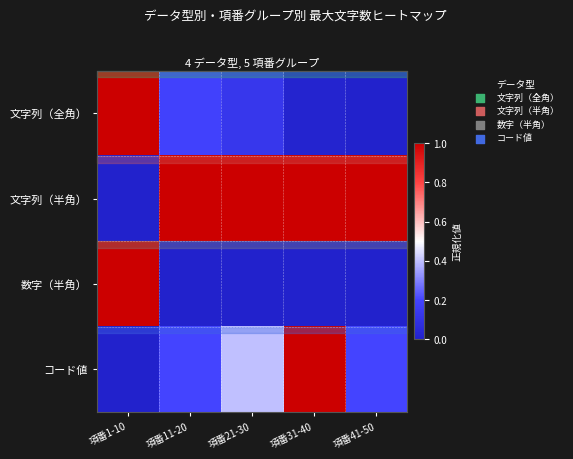

At how many categories does at least one series exceed 0?

5